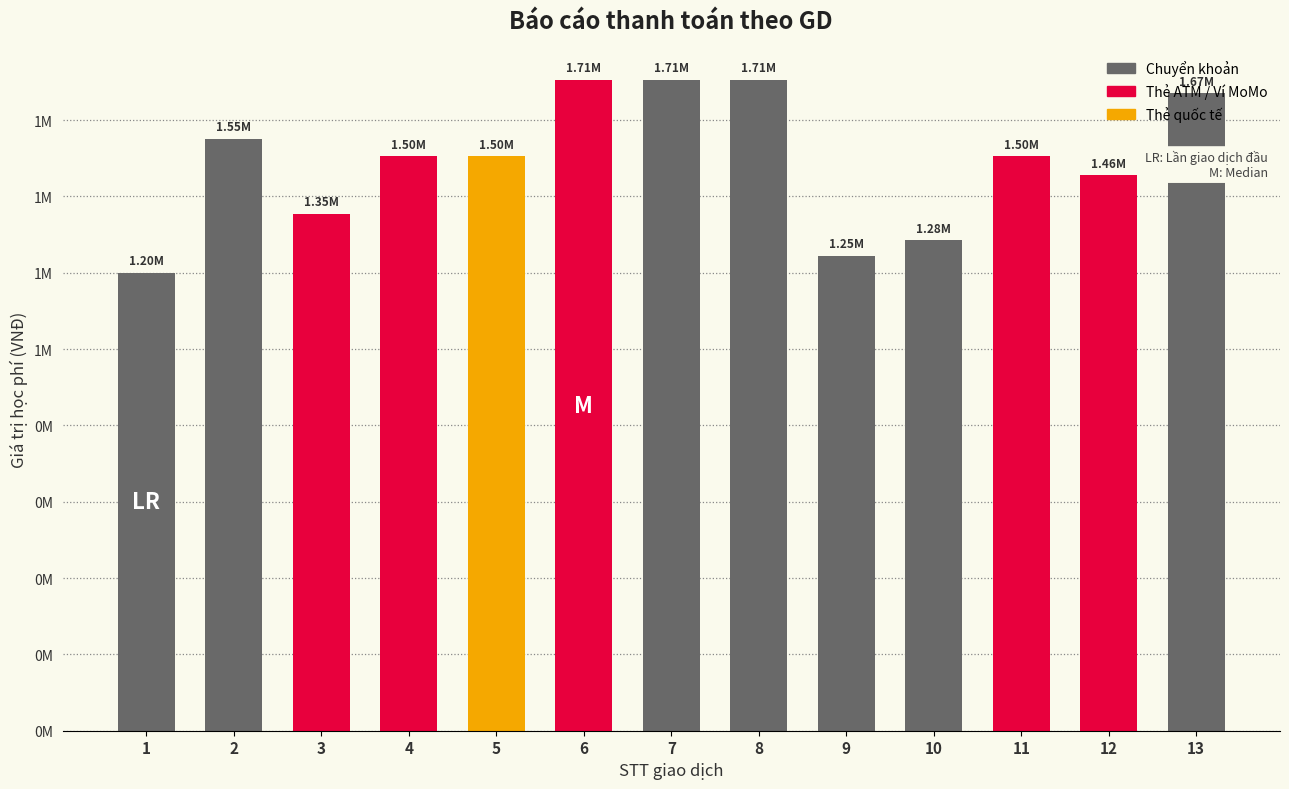

Read the value at 10.

1285000